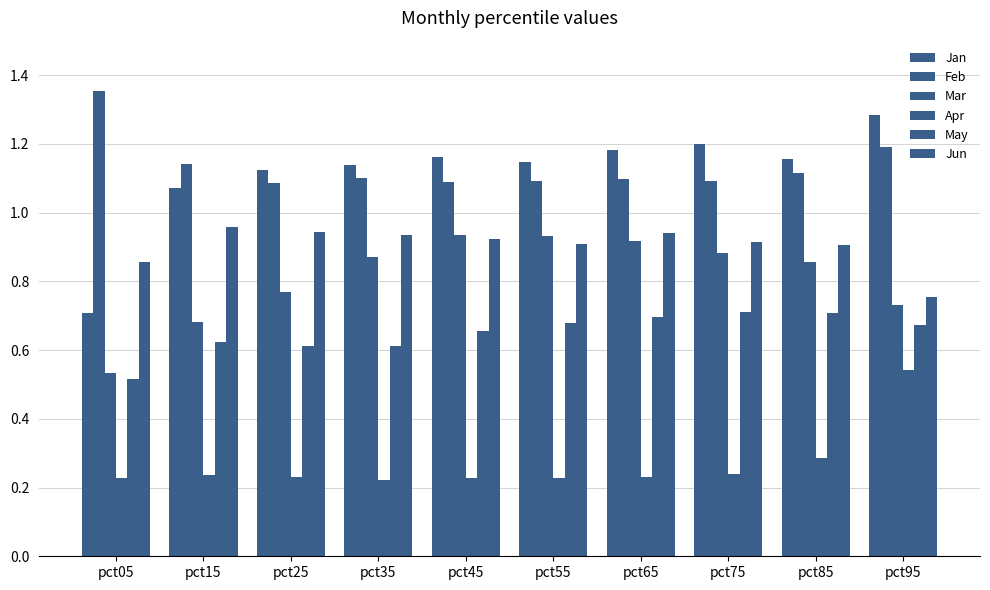

What is the difference between the maximum and minimum values in the Apr series?

0.3